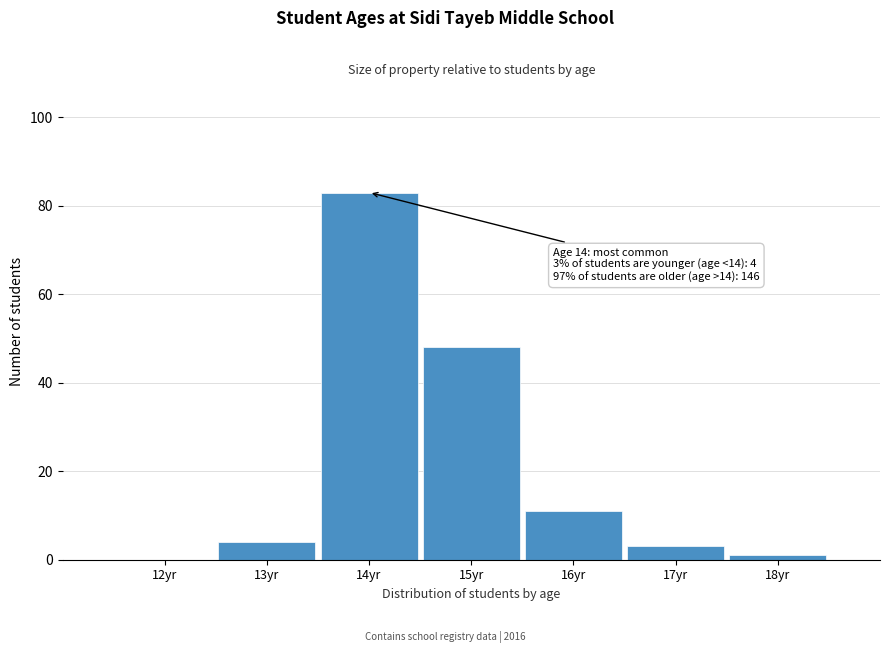

Reading left to right, what are all the values shown in this chart?

12yr=0	13yr=4	14yr=83	15yr=48	16yr=11	17yr=3	18yr=1